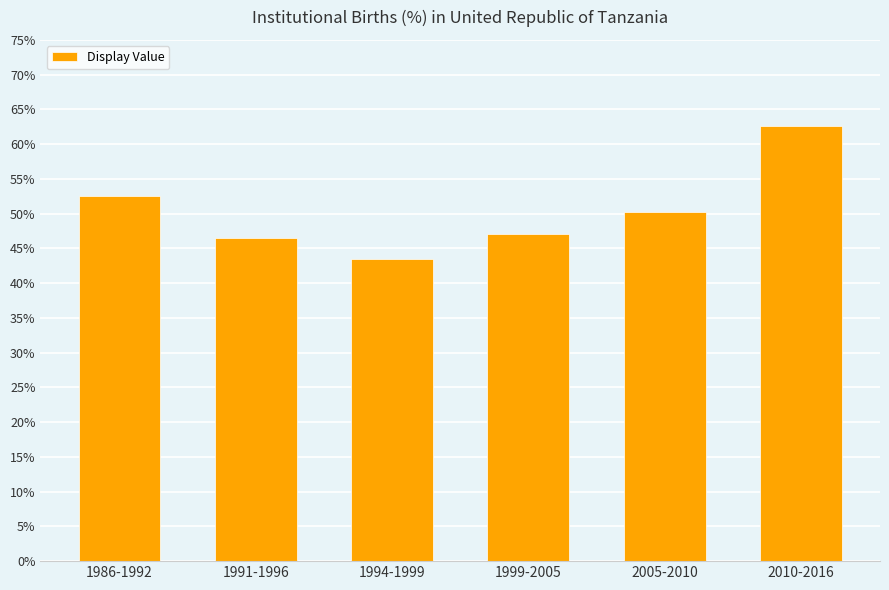

True or false: the data shows 58.0 at 1994-1999.

False